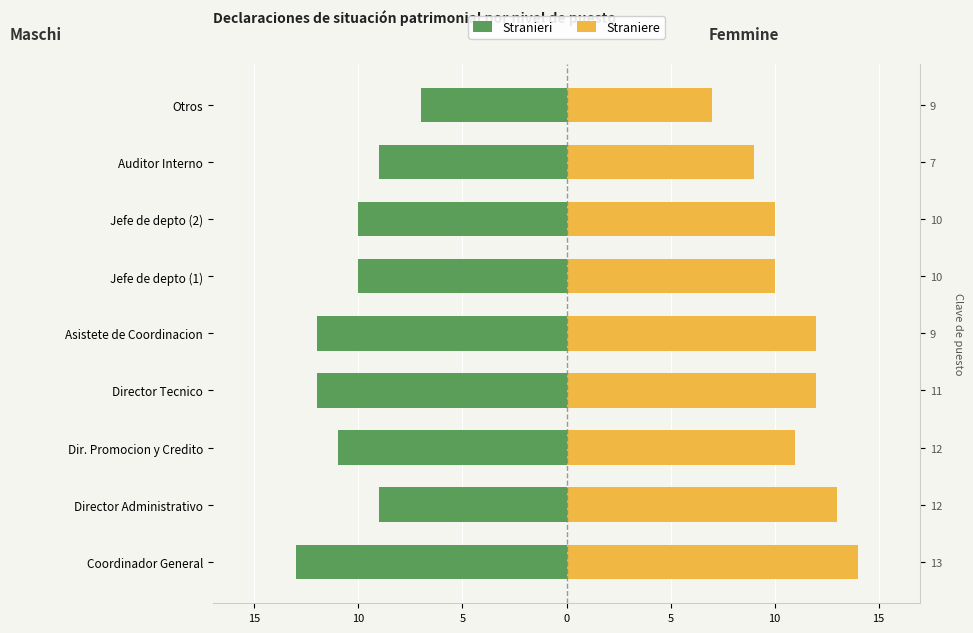

Which series changed the most between Coordinador General and Jefe de depto (2)?

Straniere